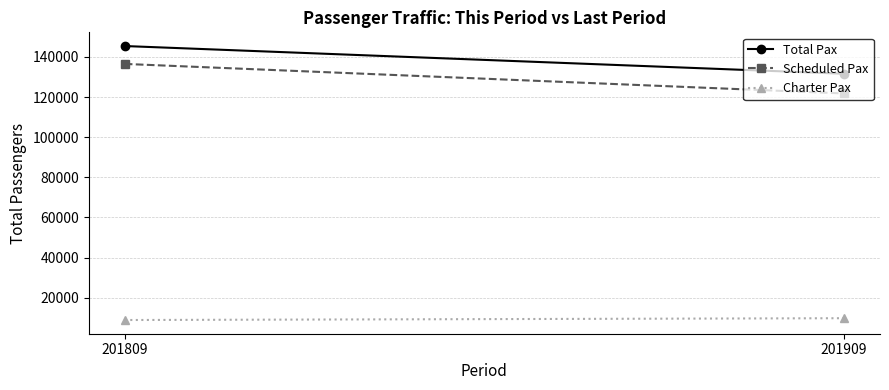

What is the sum of the Charter Pax values at 201809 and 201909?

18731